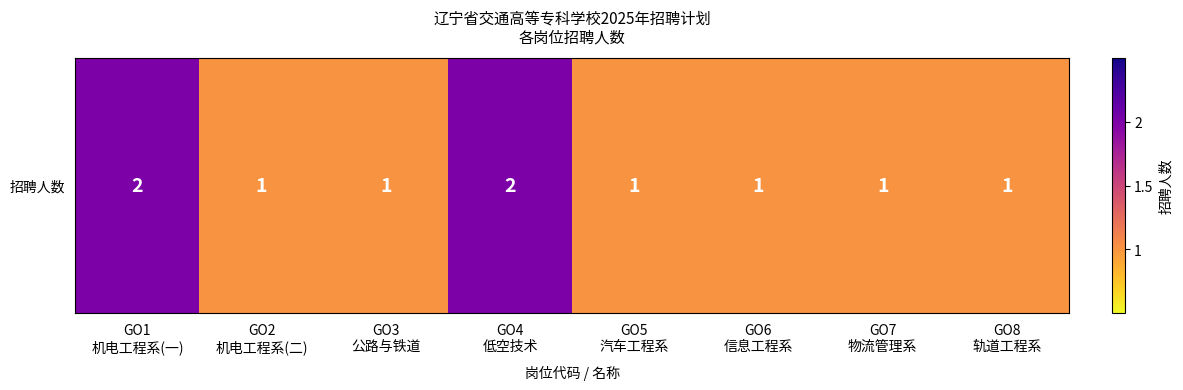

Reading left to right, transcribe all the data shown in this chart.

2	1	1	2	1	1	1	1